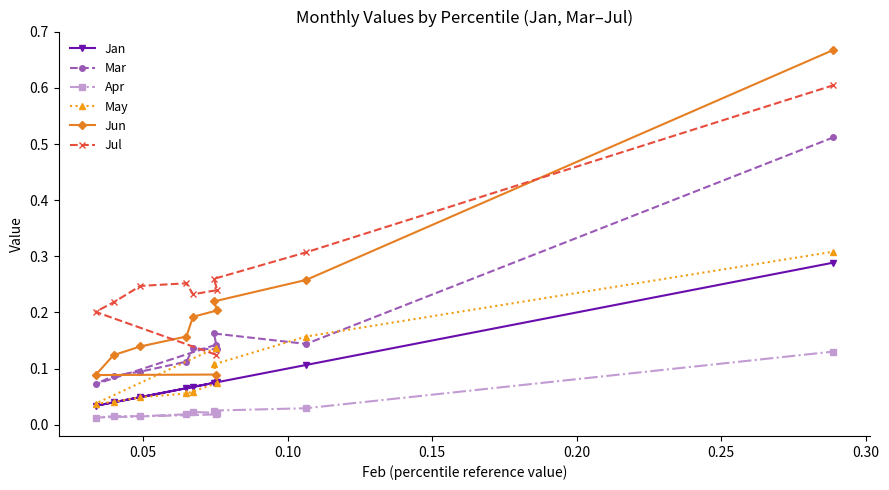

At how many categories does at least one series exceed 0?

10